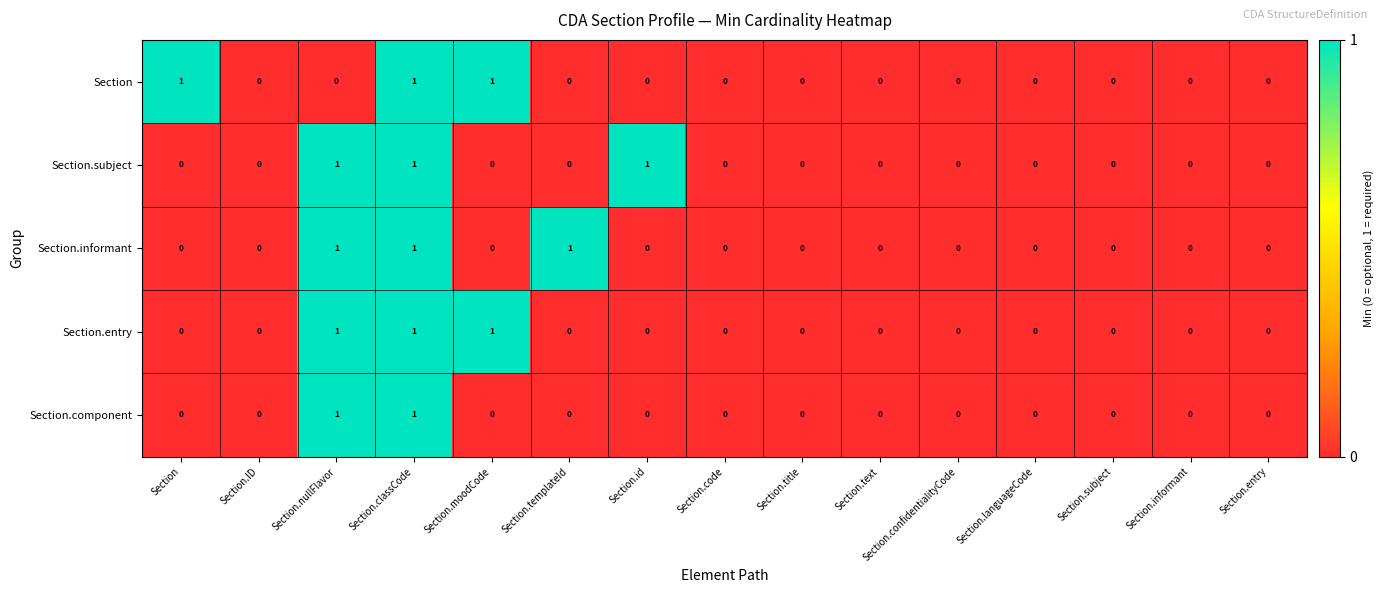

Count the Section values in the range 0 to 1.

15